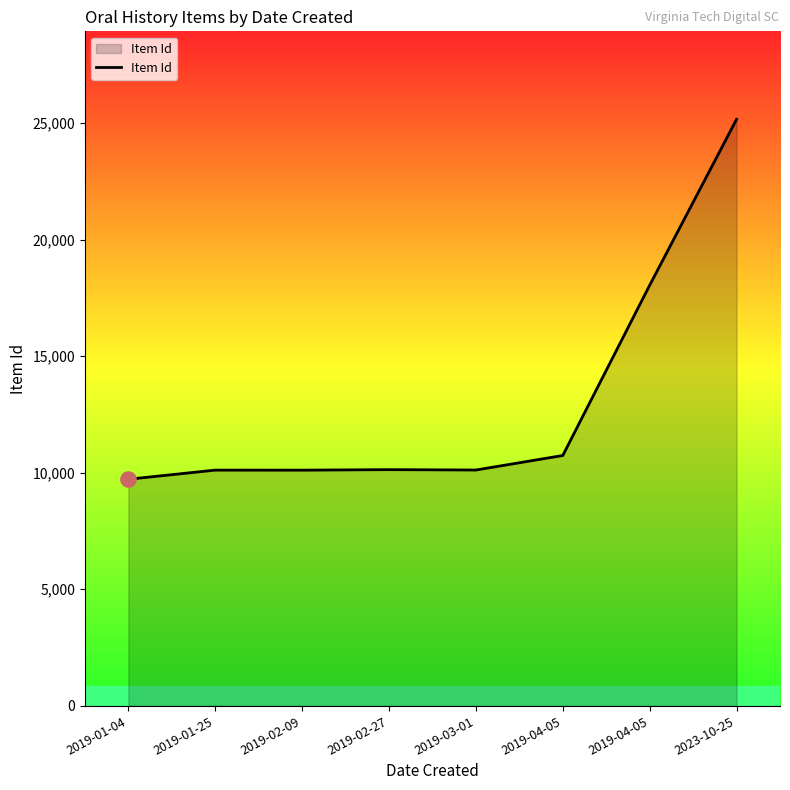

What is the change in value from 2019-04-05 to 2019-04-05?

+7303